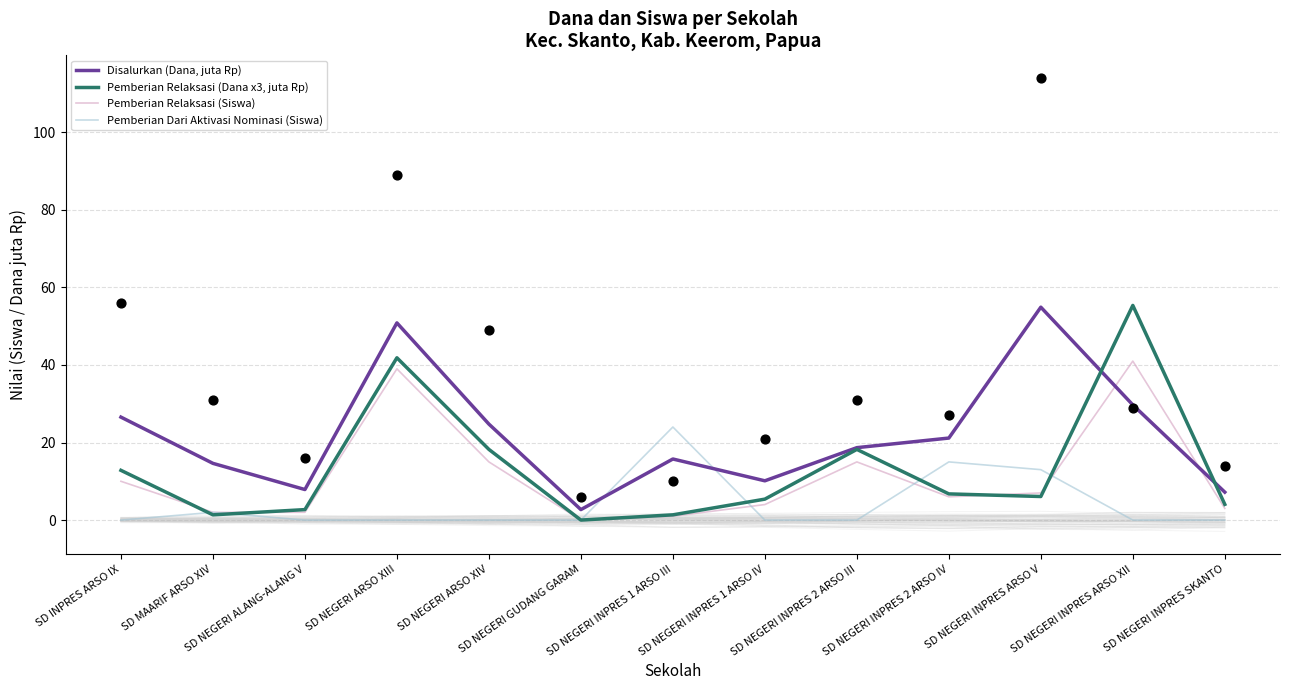

At how many categories does at least one series exceed 21?

7